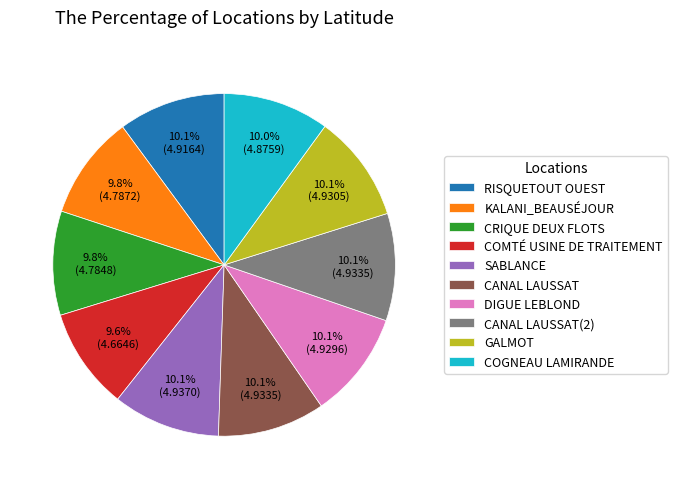

How many slices are in this pie chart?

10